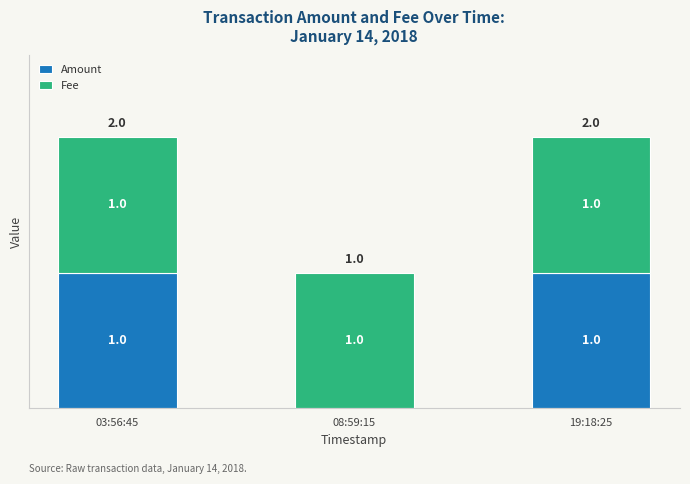

Are the bars grouped side by side (vs. stacked)?

No